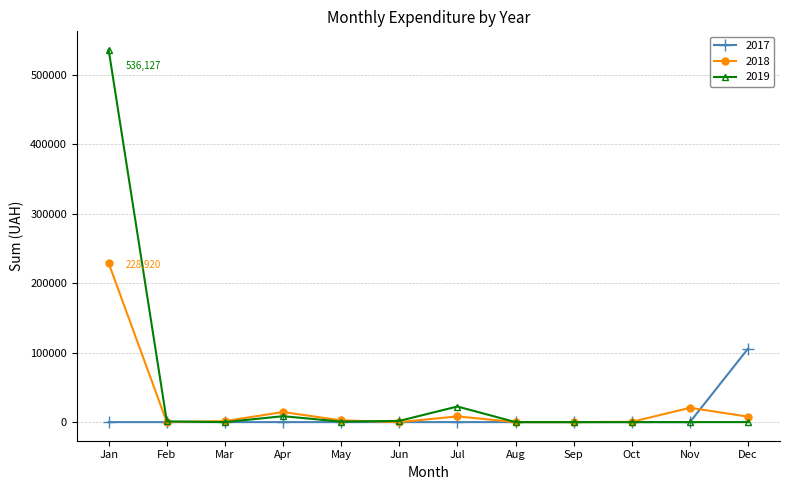

Does the chart display data point markers on the line(s)?

Yes